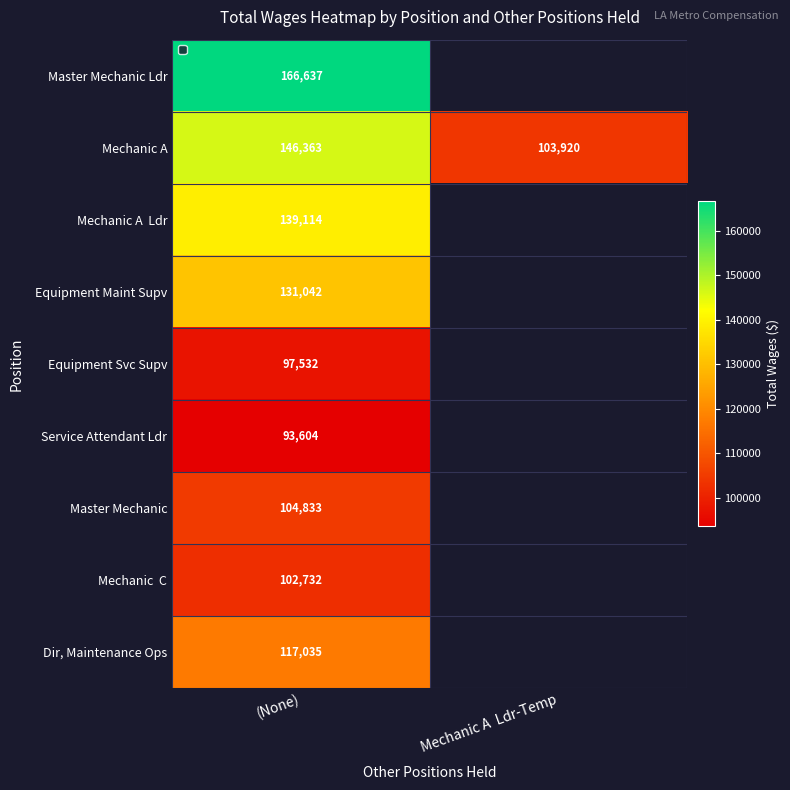

At which category is the sum across all series the highest?

(None)